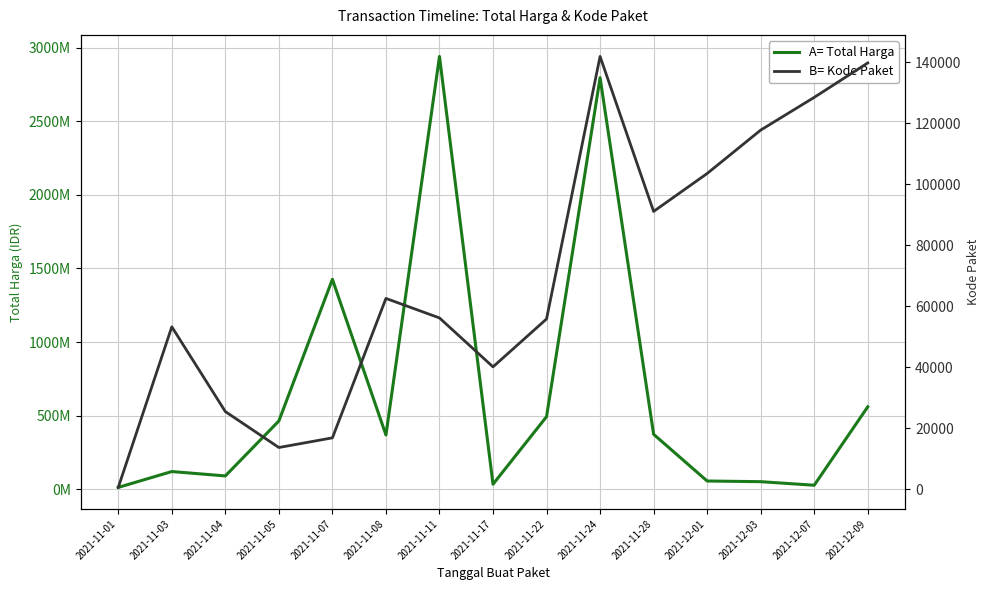

True or false: B= Kode Paket has more than 0 points higher than both neighbors.

True